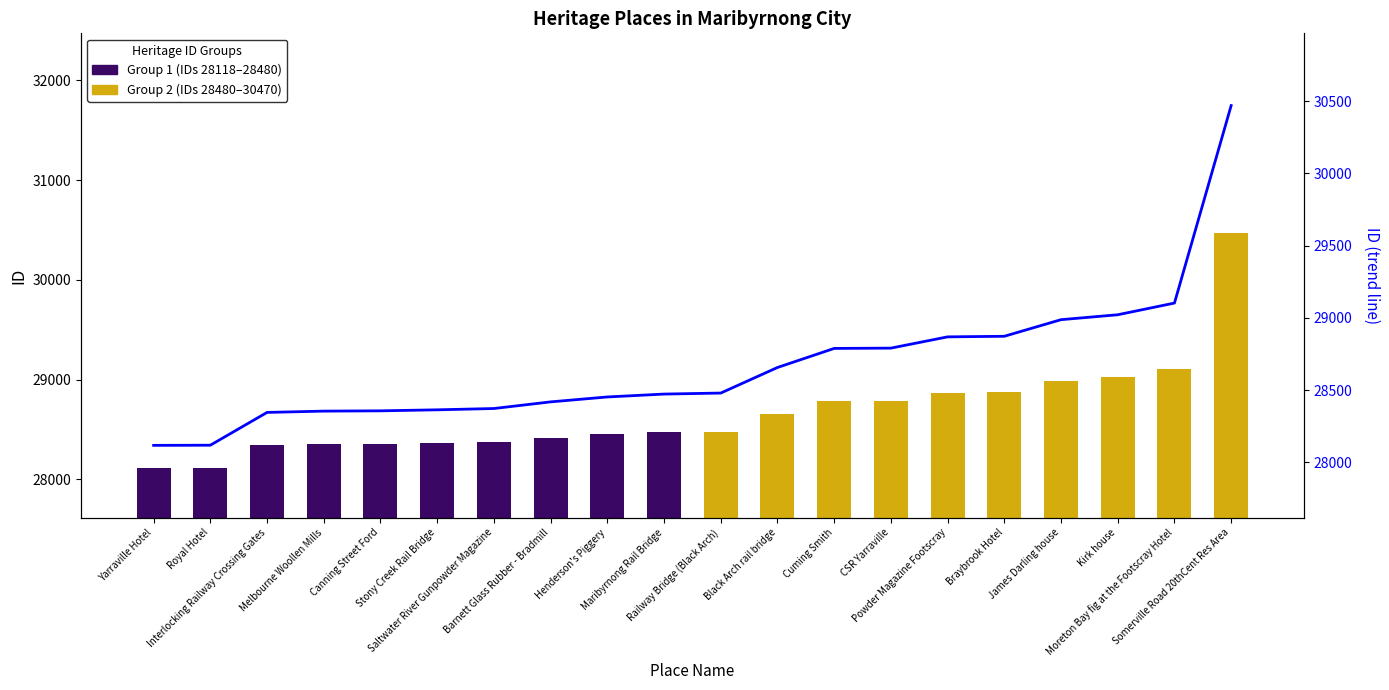

What is the ratio of the value at CSR Yarraville to the value at Maribyrnong Rail Bridge?

1.0